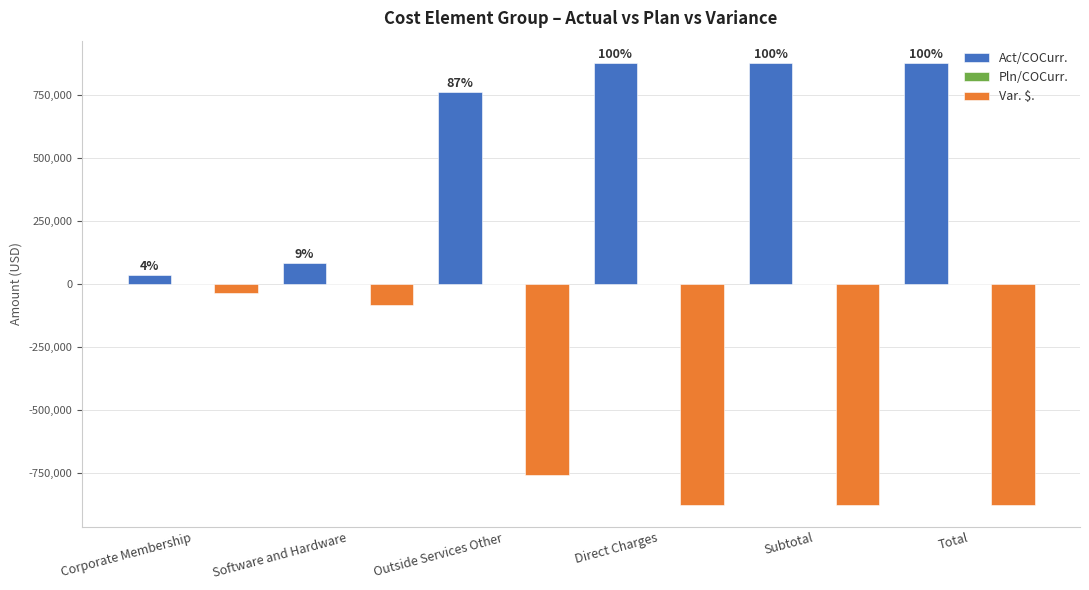

Are the bars grouped side by side (vs. stacked)?

Yes